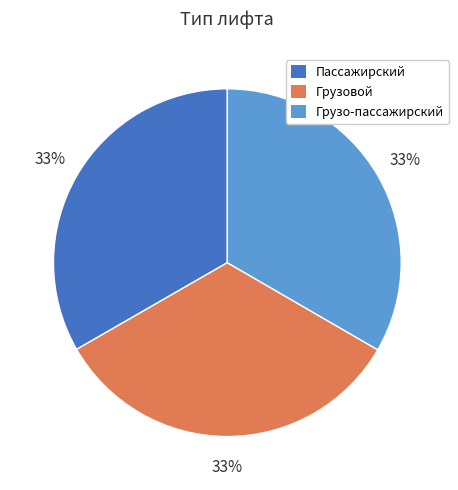

To the nearest percent, what is the combined percentage of Грузовой and Грузо-пассажирский?

67%